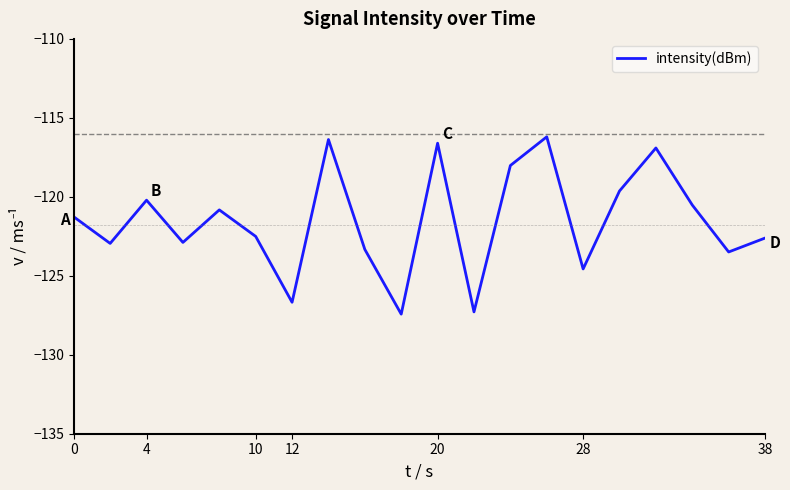

What is the difference between the second highest and minimum values?

11.1